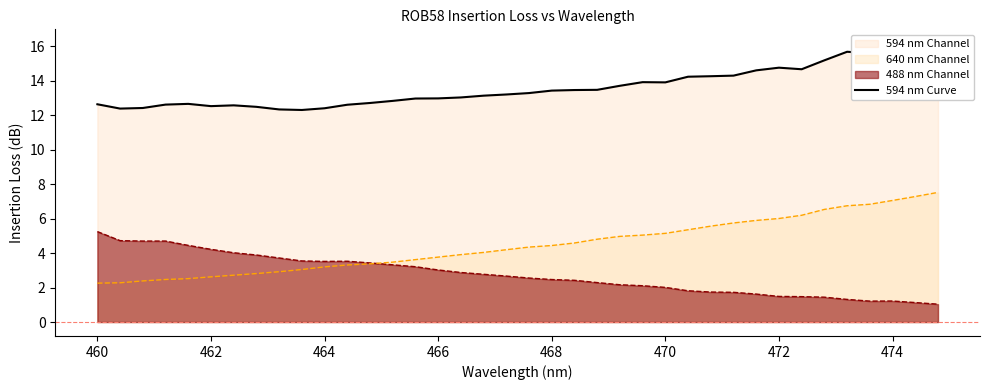

Does the chart have visible grid lines?

No